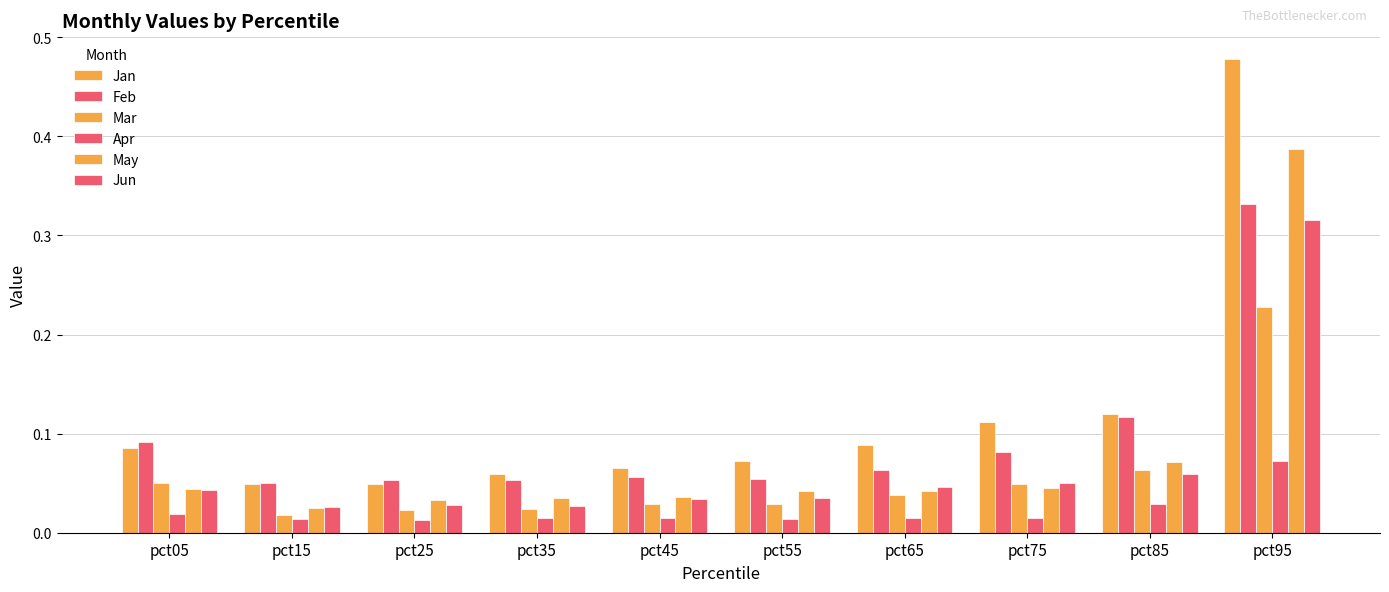

List the labels in order of May value, smallest first.

pct15, pct25, pct35, pct45, pct55, pct65, pct05, pct75, pct85, pct95